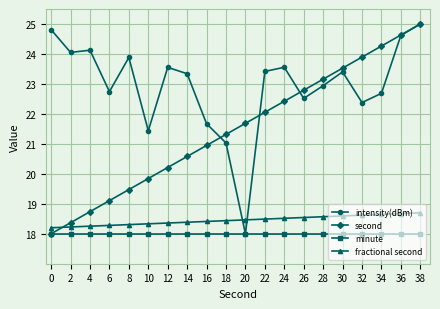

What is the difference between the highest and lowest values at 14?

5.3